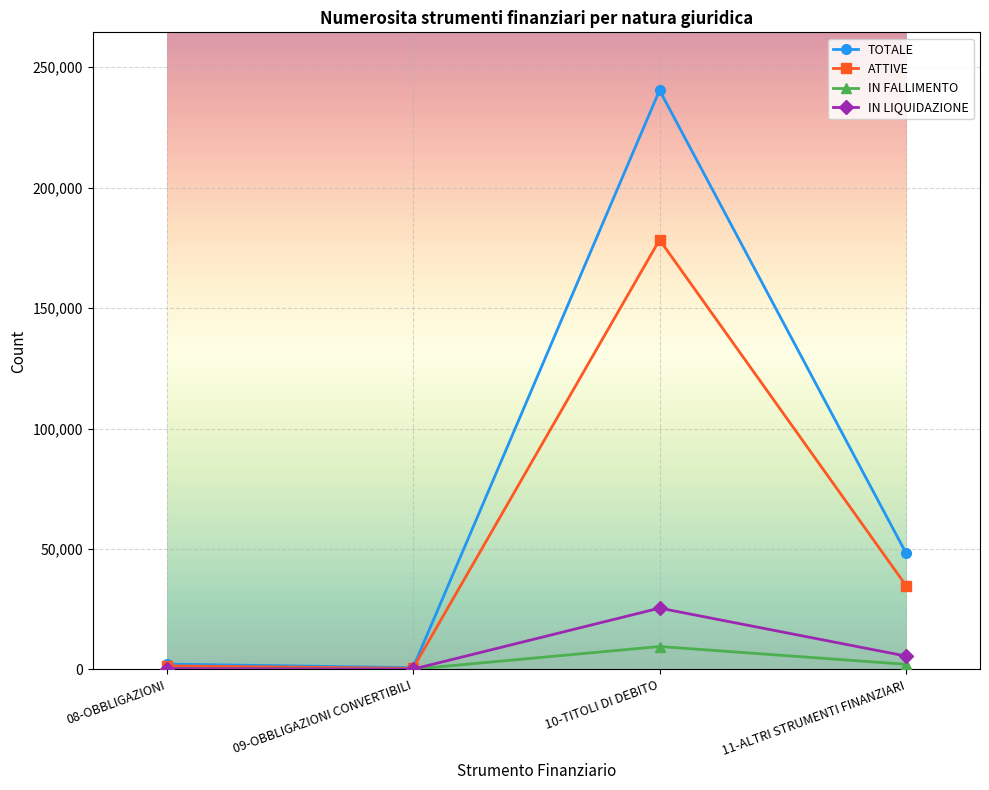

At which category does IN FALLIMENTO reach its first local peak?

10-TITOLI DI DEBITO